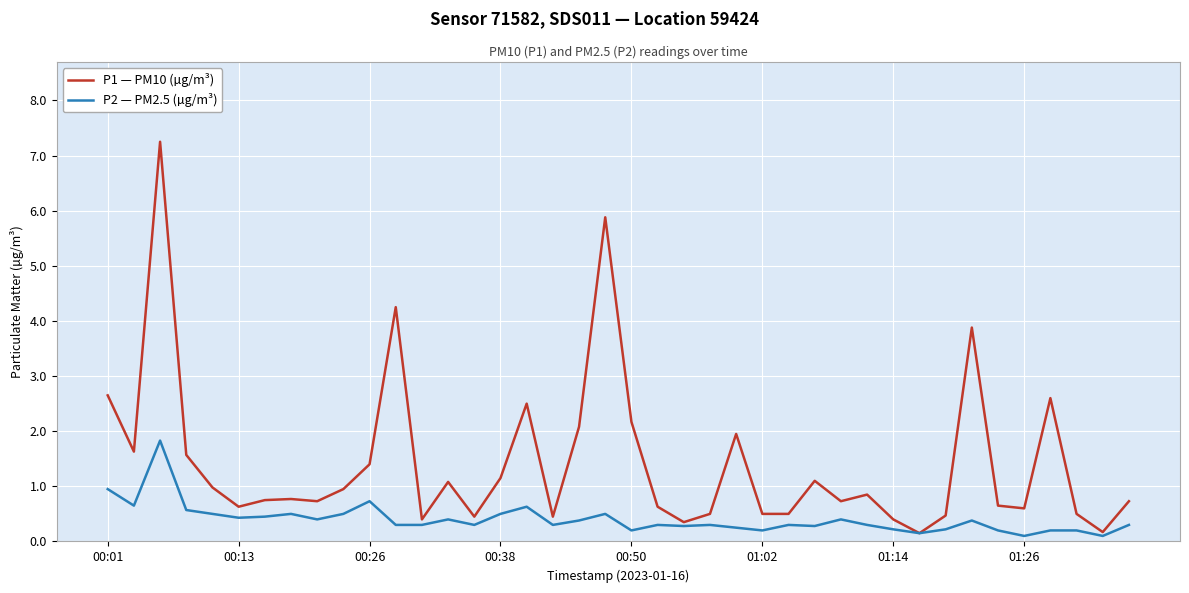

Which series has the largest total across all categories?

P1 — PM10 (µg/m³)